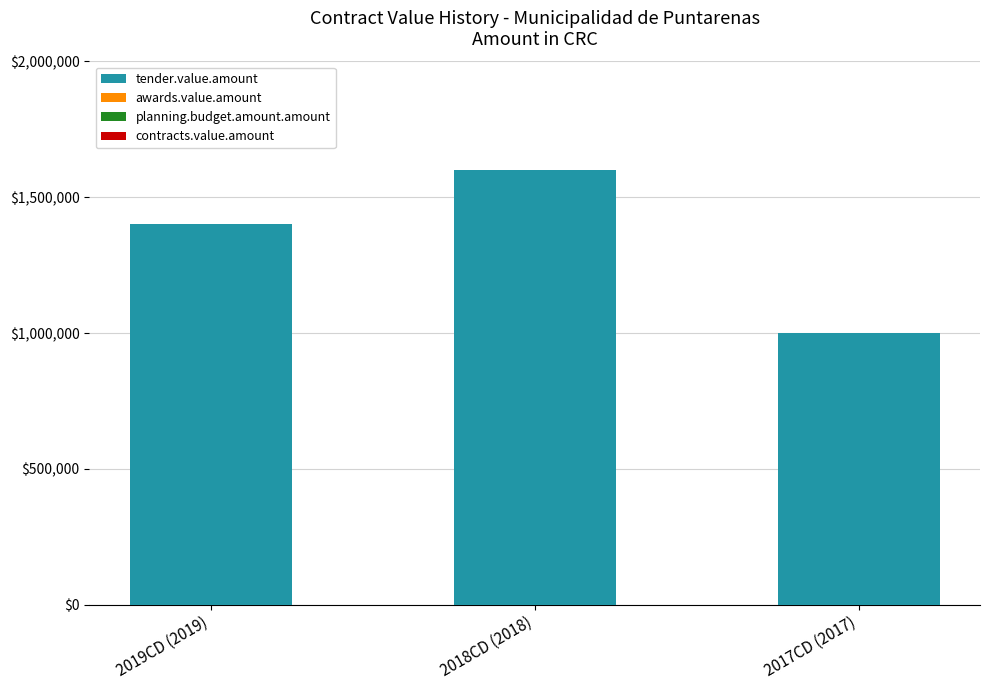

Between 2018CD (2018) and 2019CD (2019), which is larger?

2018CD (2018)